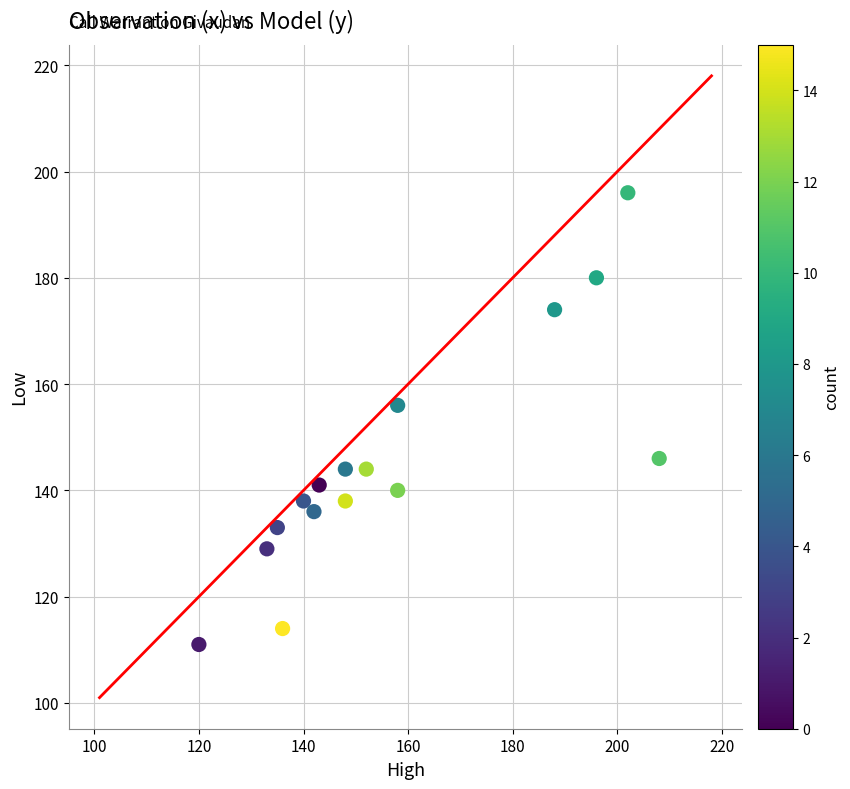

What Y value in the scatter plot is closest to 153?

156